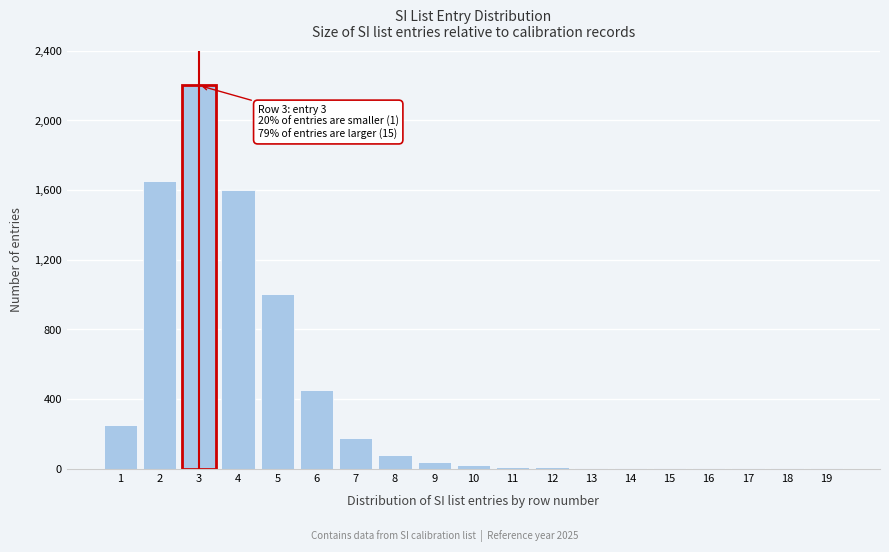

The value at 4 is 1600. True or false?

True